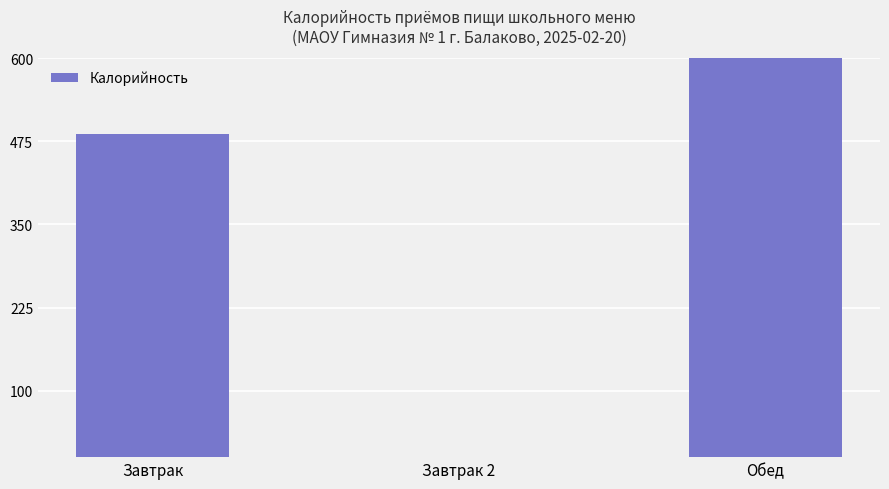

What is the label of the 3rd bar from the left?

Обед